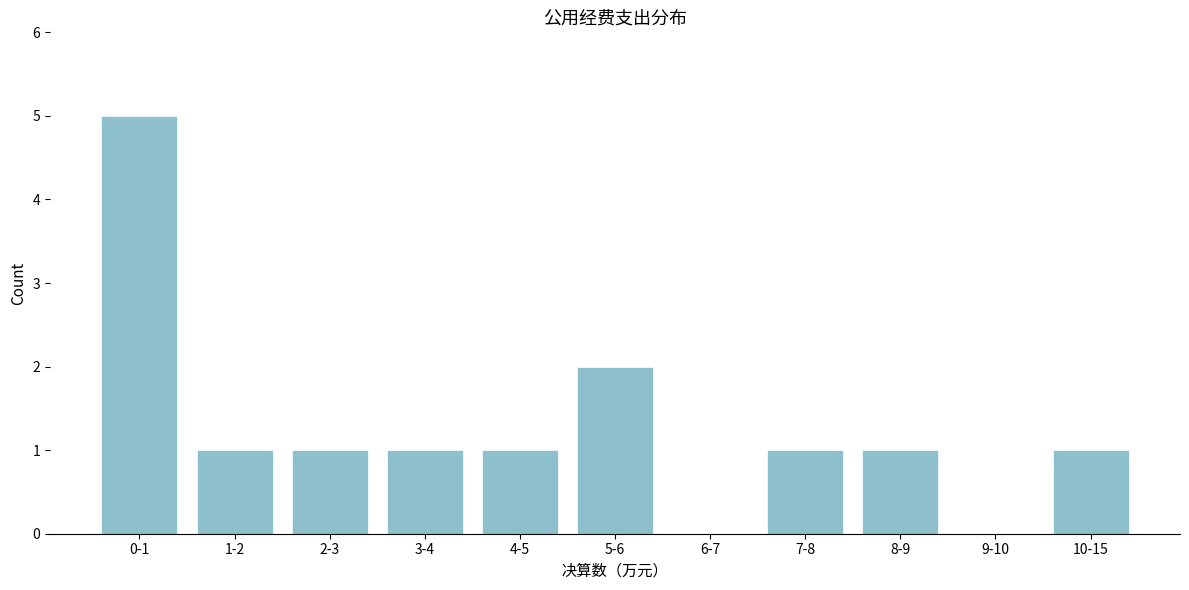

Reading left to right, list all the values displayed in this chart.

0-1=5	1-2=1	2-3=1	3-4=1	4-5=1	5-6=2	6-7=0	7-8=1	8-9=1	9-10=0	10-15=1